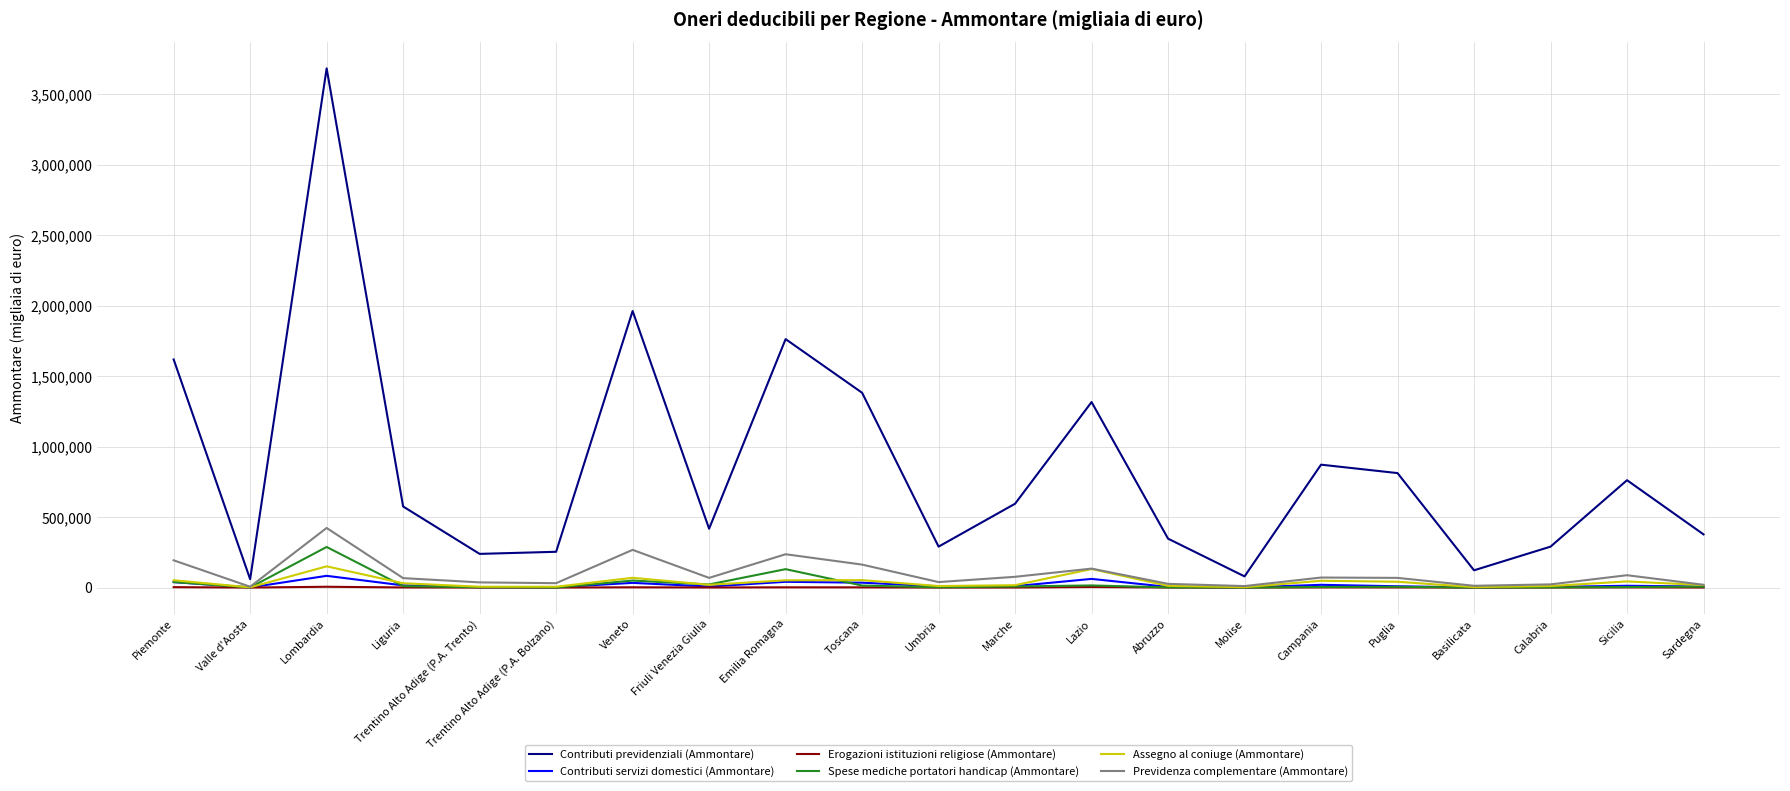

Does the chart display data point markers on the line(s)?

No